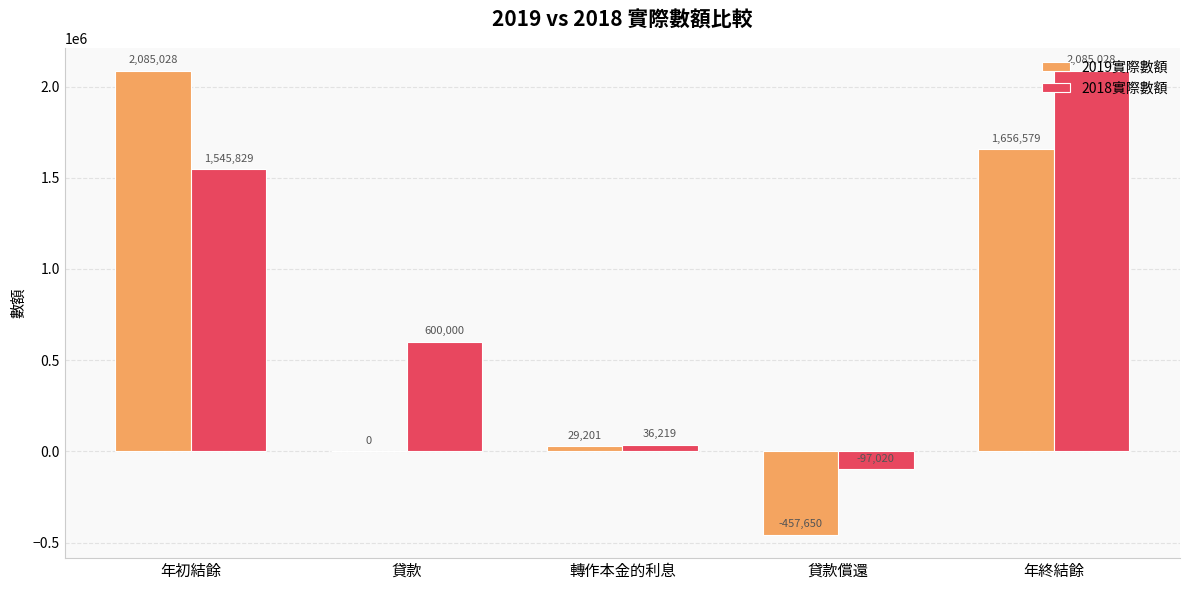

Which series changed the most between 年初結餘 and 貸款?

2019實際數額